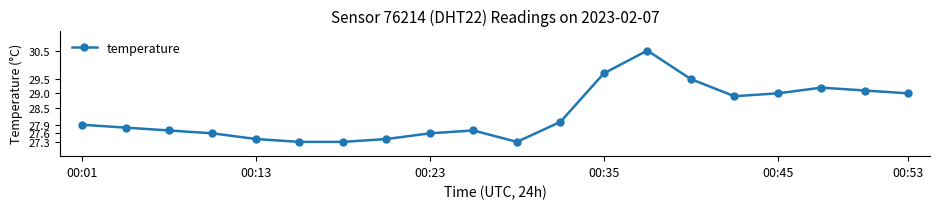

What is the minimum value shown in the chart?

27.3